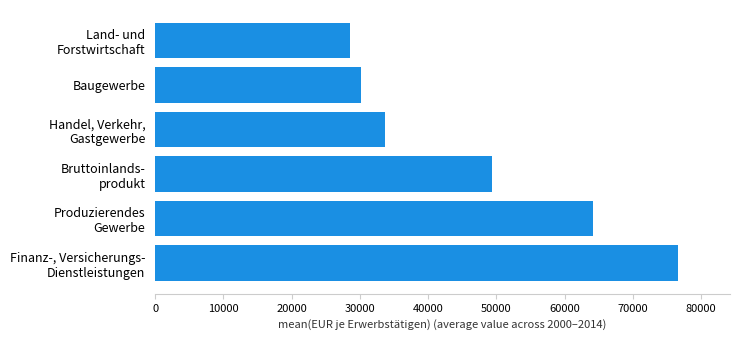

What is the maximum value shown in the chart?

76595.5